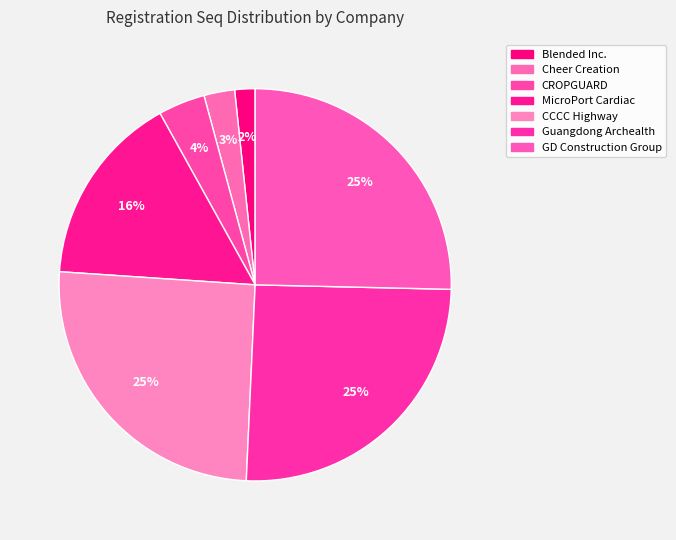

Count the number of slices in the pie.

7